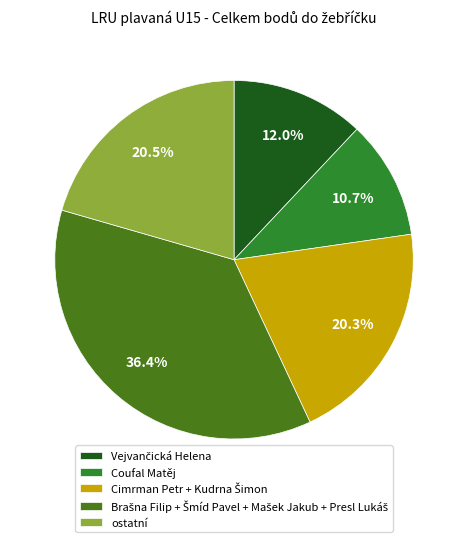

Does any single category account for the majority?

No